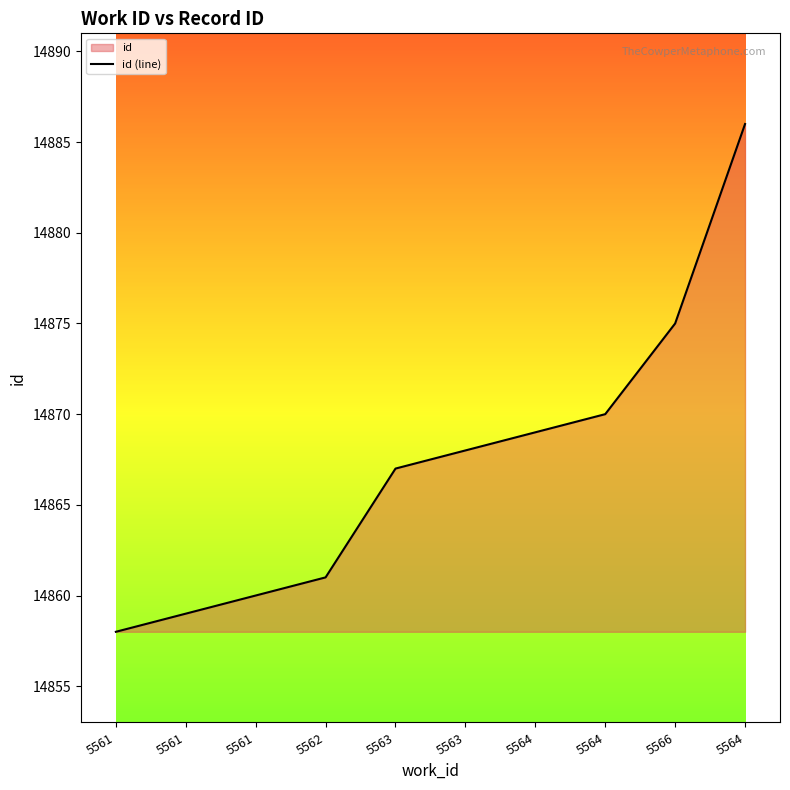

List the labels in order of value, smallest first.

5561, 5561, 5561, 5562, 5563, 5563, 5564, 5564, 5566, 5564